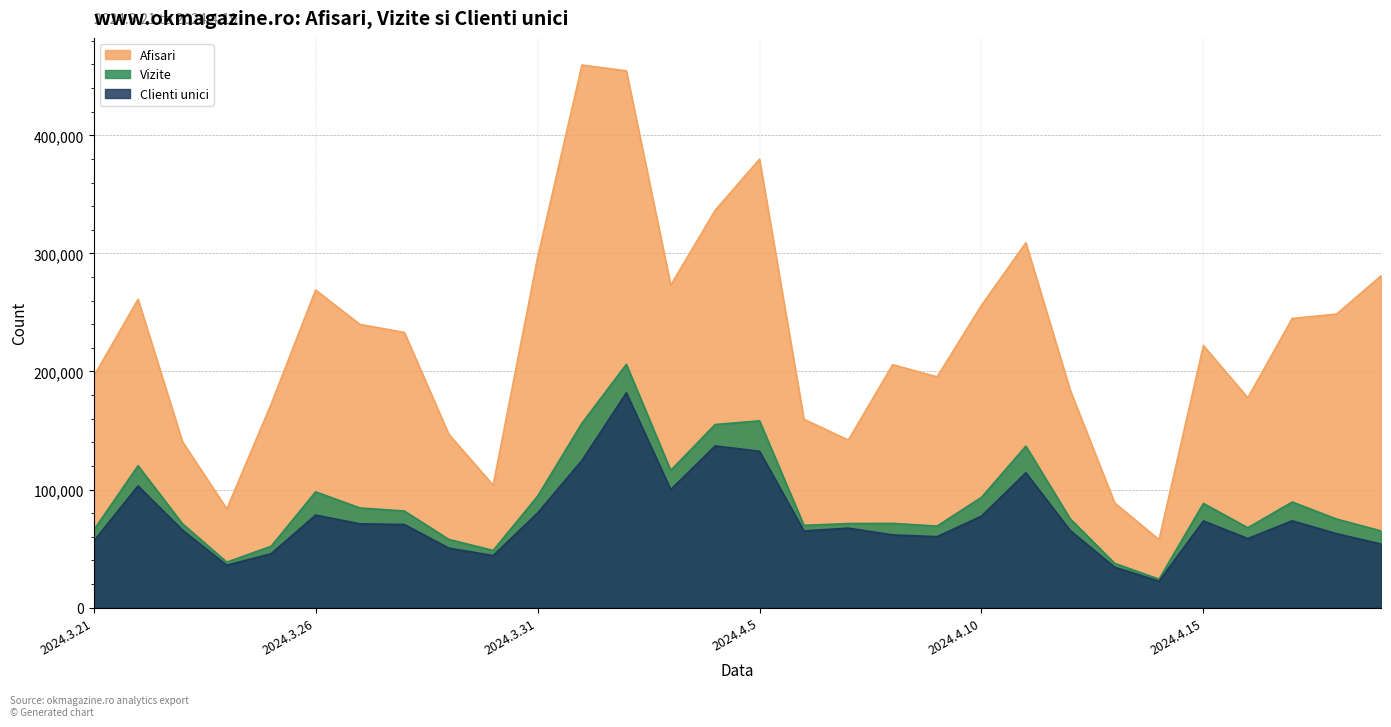

Which series has the largest total across all categories?

Afisari